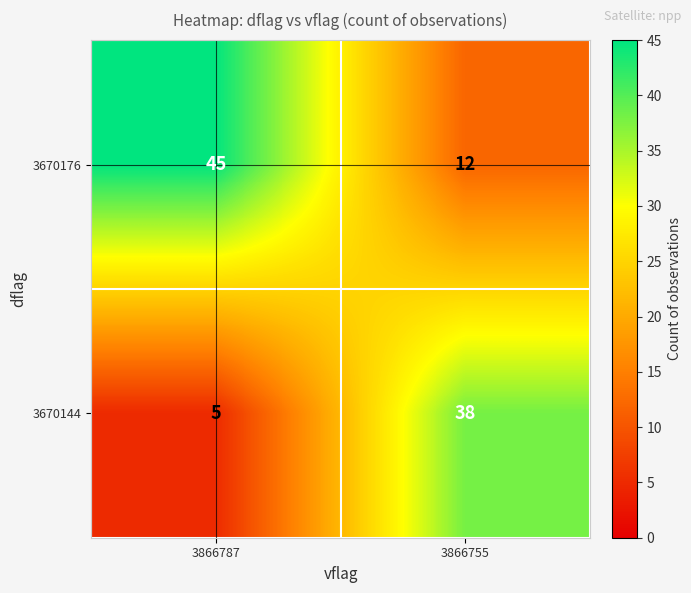

Reading right to left, what are all the values shown in this chart?

3670176: 12	45
3670144: 38	5